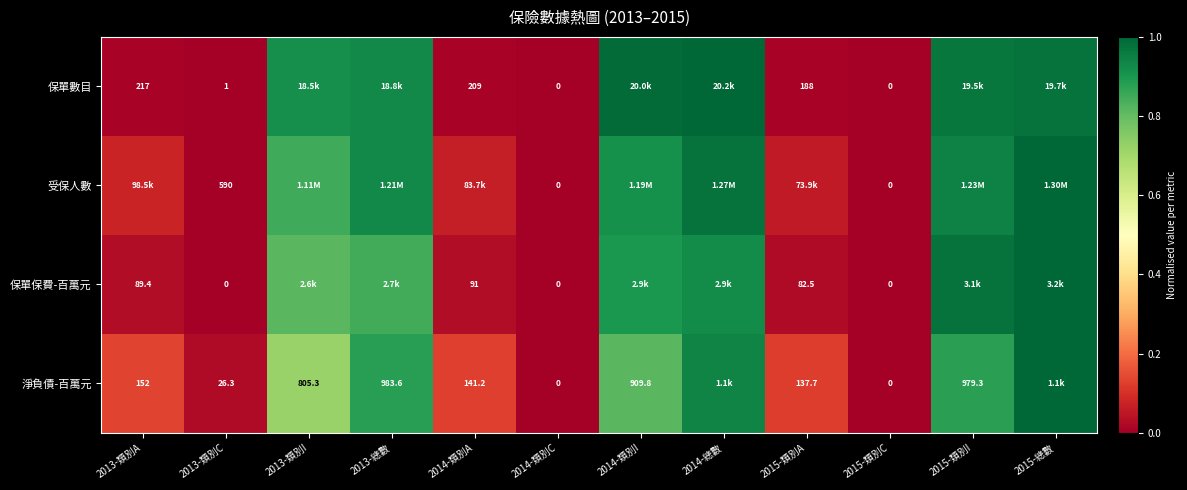

At 2013-類別C, list the series in order from largest to smallest.

受保人數, 淨負債-百萬元, 保單數目, 保單保費-百萬元